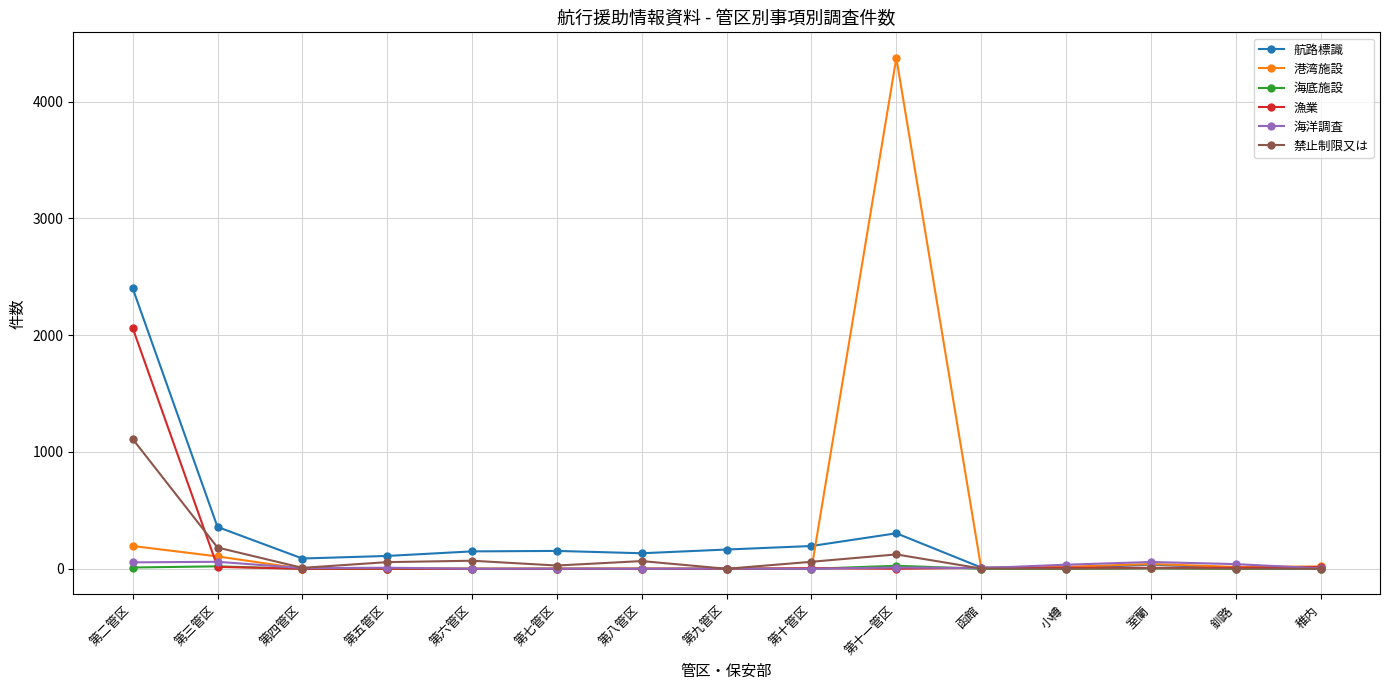

In 海洋調査, how many points are higher than both neighbors (excluding endpoints)?

6